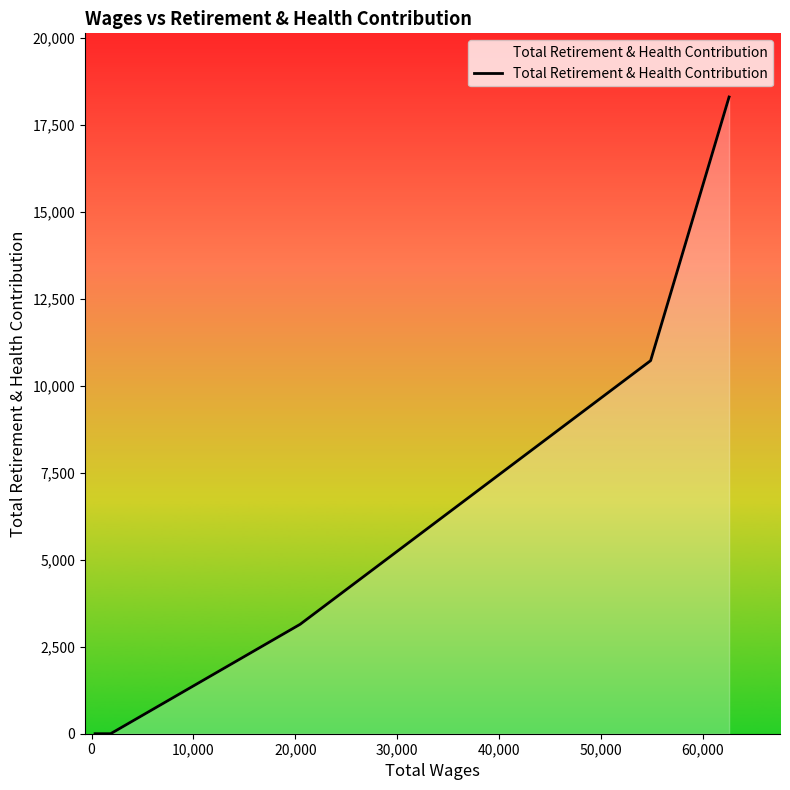

What is the greatest value displayed?

18296